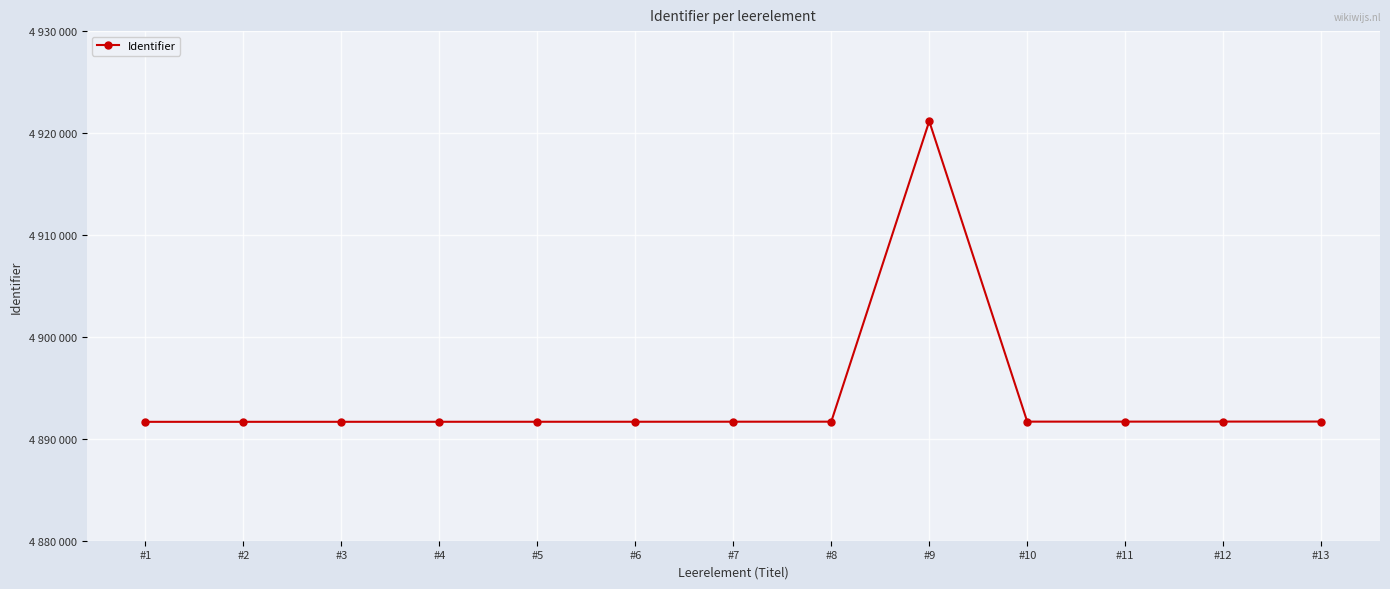

How many interior local valleys (lower than both neighbors) does the data have?

1